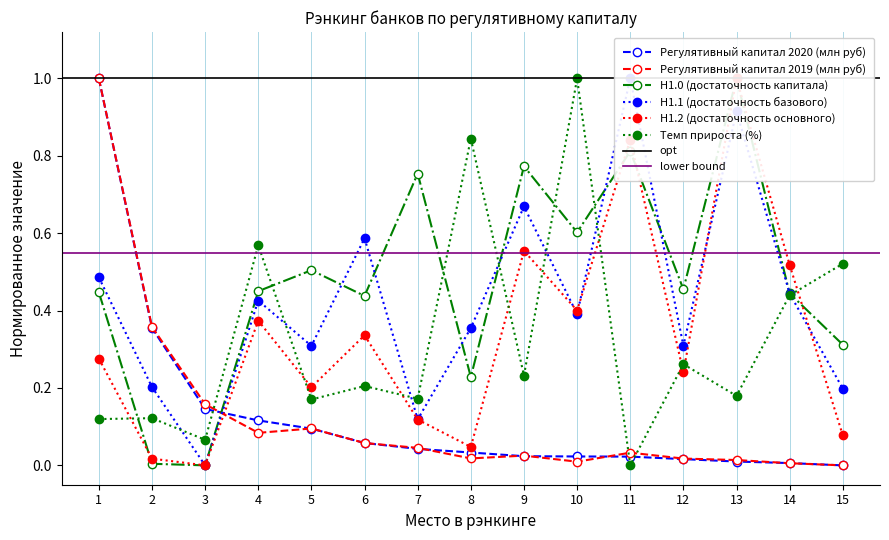

Reading left to right, list all the values displayed in this chart.

Регулятивный капитал 2020 (млн руб): 1.0	0.4	0.1	0.1	0.1	0.1	0.0	0.0	0.0	0.0	0.0	0.0	0.0	0.0	0.0
Регулятивный капитал 2019 (млн руб): 1.0	0.4	0.2	0.1	0.1	0.1	0.0	0.0	0.0	0.0	0.0	0.0	0.0	0.0	0.0
Н1.0 (достаточность капитала): 0.4	0.0	0.0	0.5	0.5	0.4	0.8	0.2	0.8	0.6	0.8	0.5	1.0	0.4	0.3
Н1.1 (достаточность базового): 0.5	0.2	0.0	0.4	0.3	0.6	0.1	0.4	0.7	0.4	1.0	0.3	0.9	0.4	0.2
Н1.2 (достаточность основного): 0.3	0.0	0.0	0.4	0.2	0.3	0.1	0.0	0.6	0.4	0.8	0.2	1.0	0.5	0.1
Темп прироста (%): 0.1	0.1	0.1	0.6	0.2	0.2	0.2	0.8	0.2	1.0	0.0	0.3	0.2	0.4	0.5